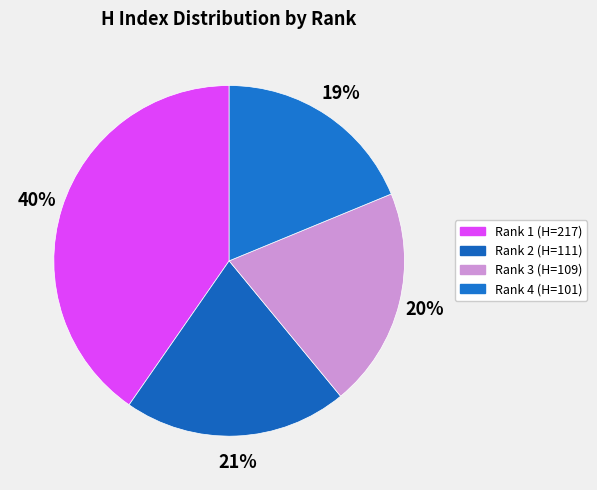

What percentage is NOT represented by Rank 1 (H=217)?

59.7%